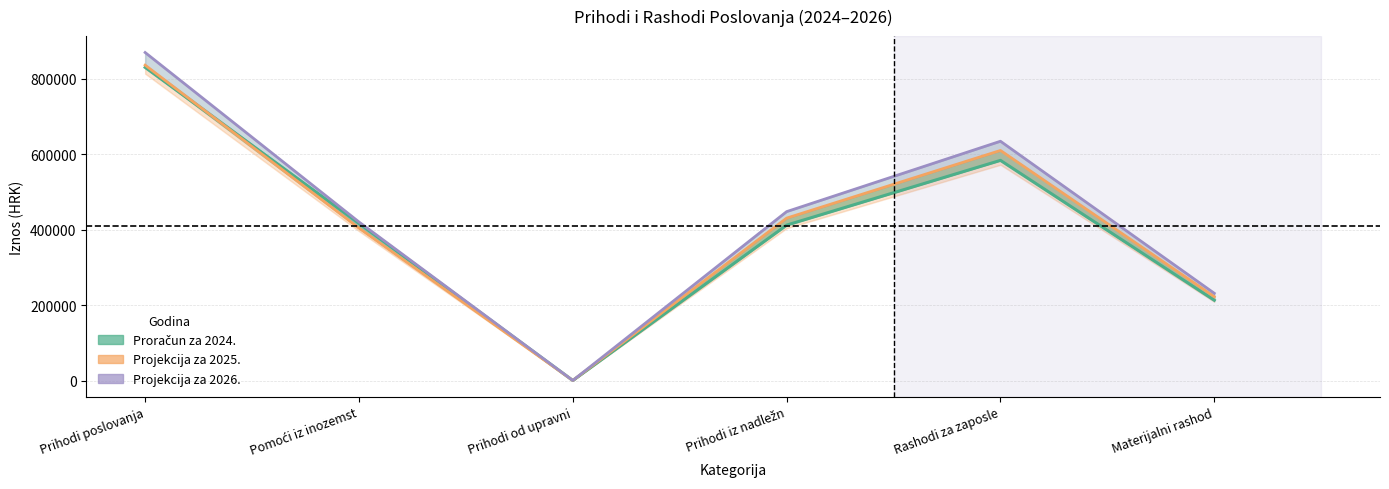

What value does the Projekcija za 2025. series have at Materijalni rashod, to the nearest 50?

222850